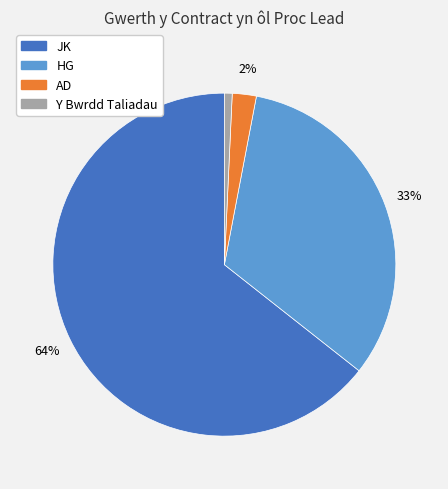

Is there any slice that represents more than half of the pie?

Yes